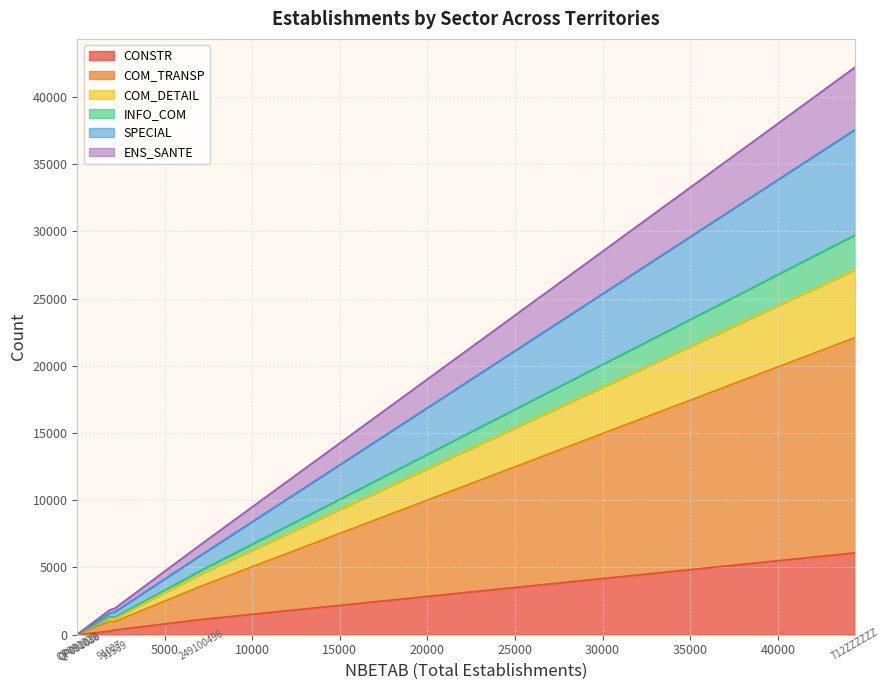

What is the difference between the highest and lowest values at 91589?

1602